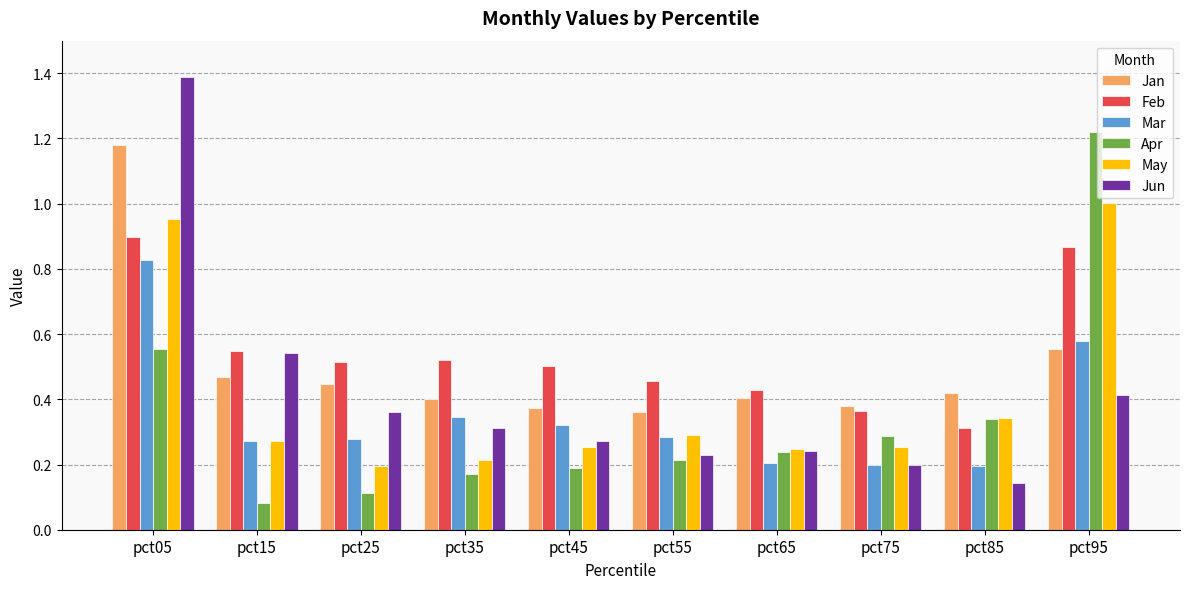

Between pct15 and pct25, which series saw the biggest shift?

Jun